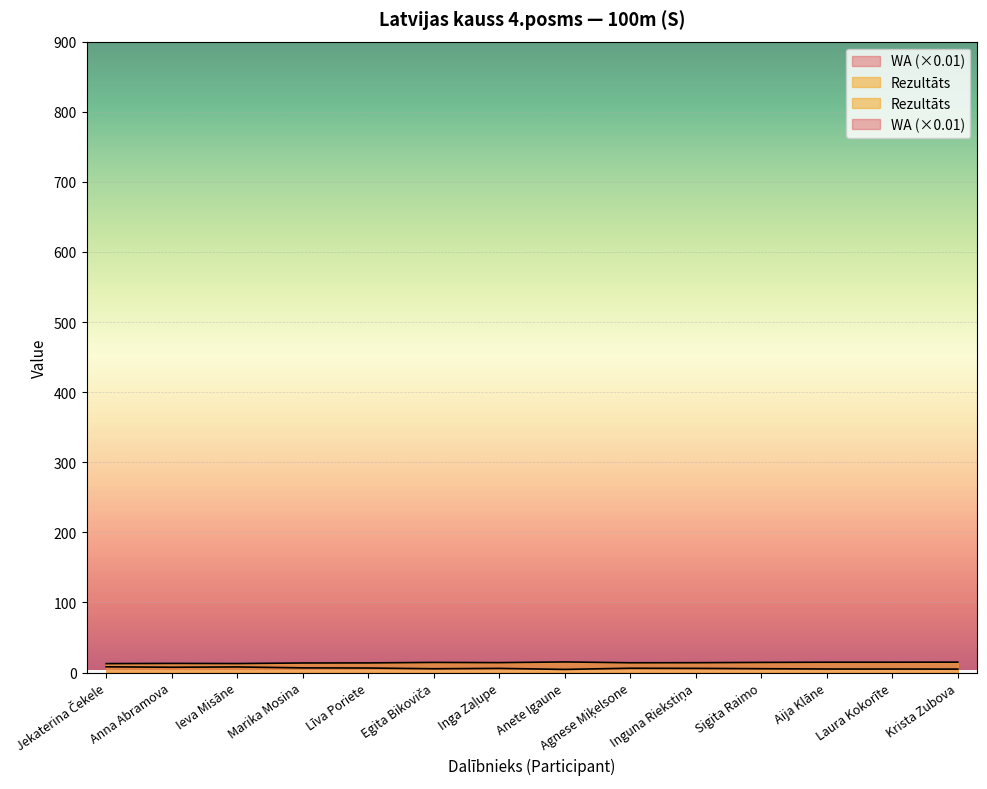

Between Anete Igaune and Inguna Riekstiņa, which series saw the biggest shift?

WA